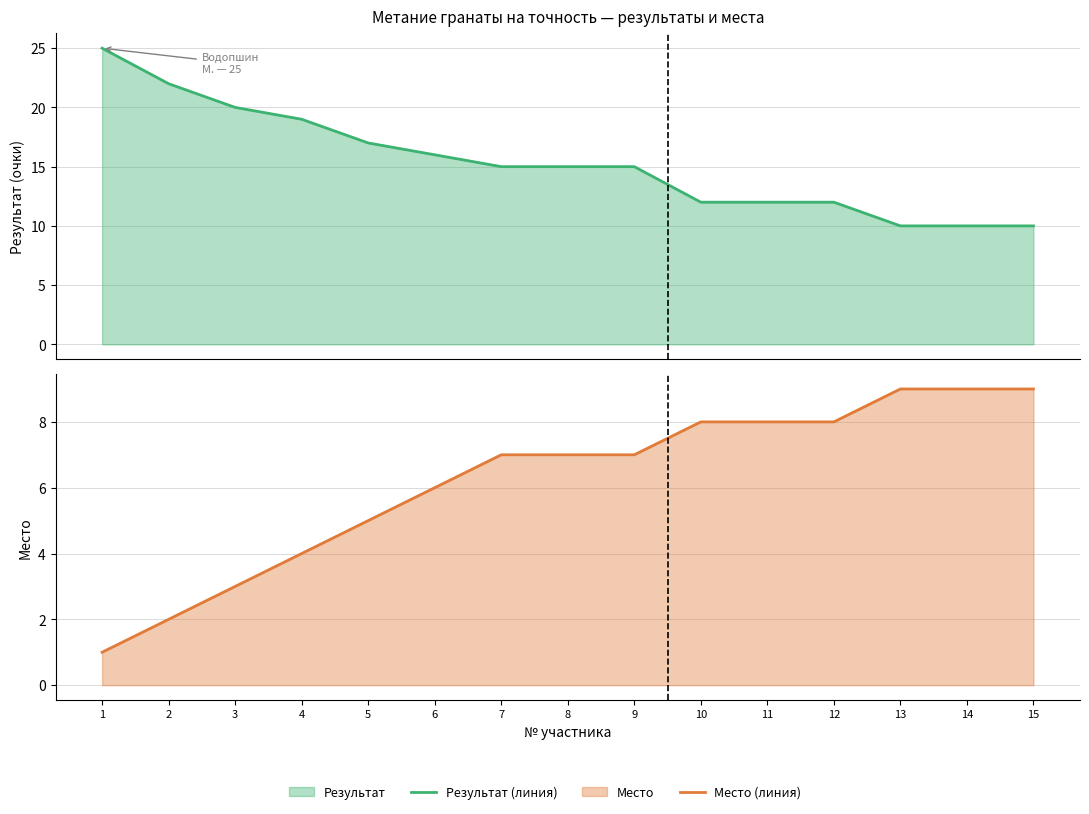

Where is Место (линия) nearest to the value 5?

5